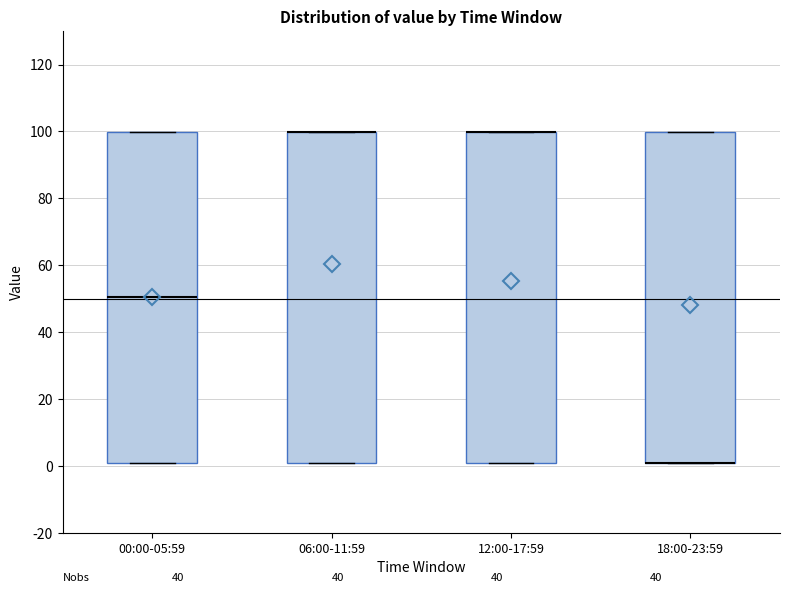

Reading left to right, transcribe this box plot: for each box, give where its median line is, the range the box spans, and where its two whiskers end, as read against the y-axis. The values are not printed on the chart, so give them approximately, as read against the axis.

00:00-05:59: median 50, box 2 to 100, whiskers 2 to 100
06:00-11:59: median 100 (drawn on the box's upper edge), box 2 to 100, whiskers 2 to 100
12:00-17:59: median 100 (drawn on the box's upper edge), box 2 to 100, whiskers 2 to 100
18:00-23:59: median 2 (drawn on the box's lower edge), box 2 to 100, whiskers 2 to 100